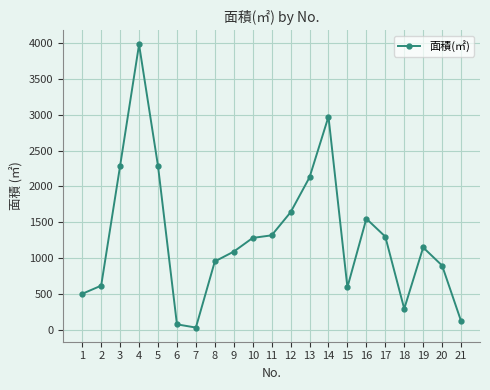

What is the value of the 11th point from the left?

1317